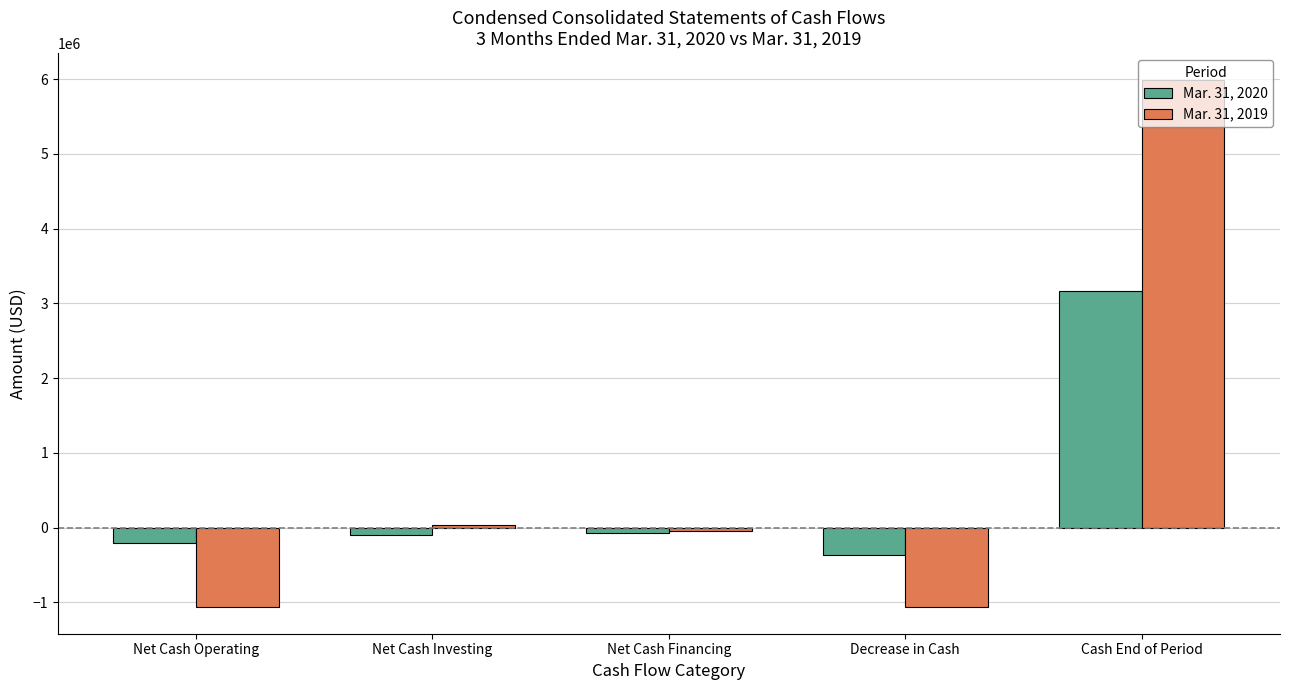

At how many categories does at least one series exceed 4488583?

1